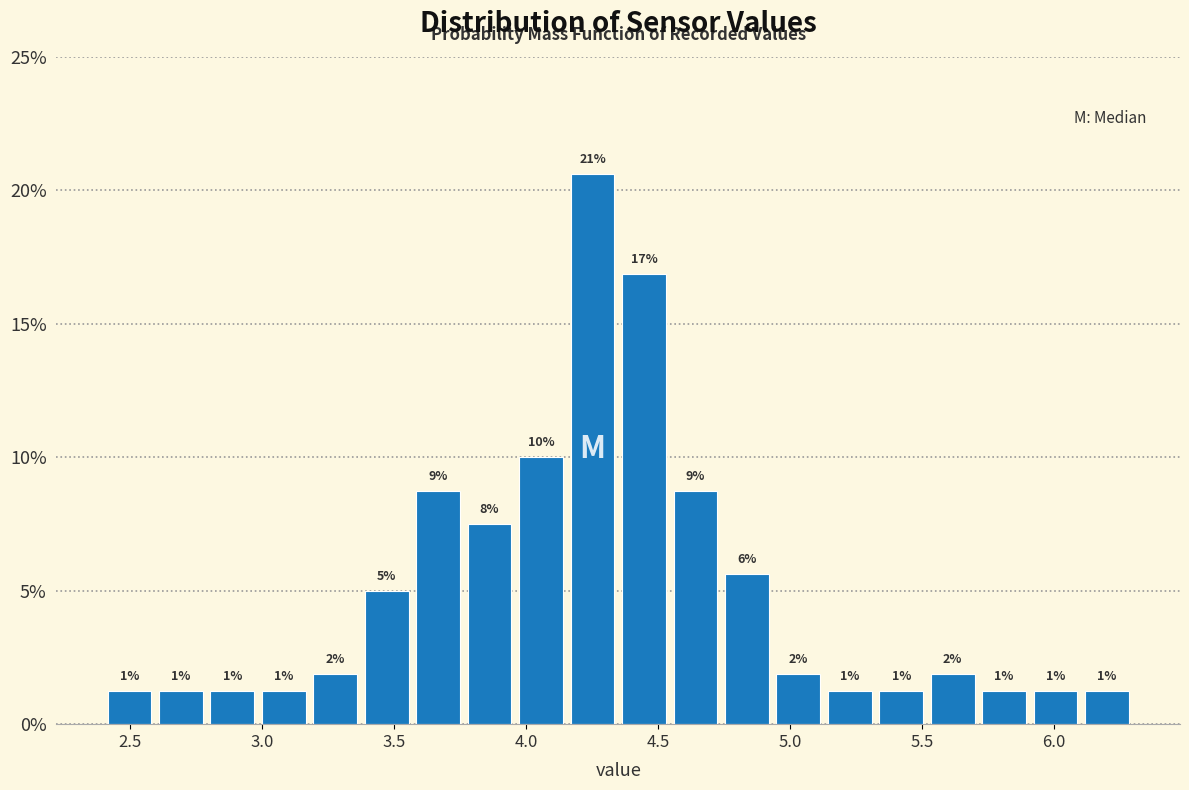

Read against the x-axis, roughly where is the centre of the tallest bar?

4.25